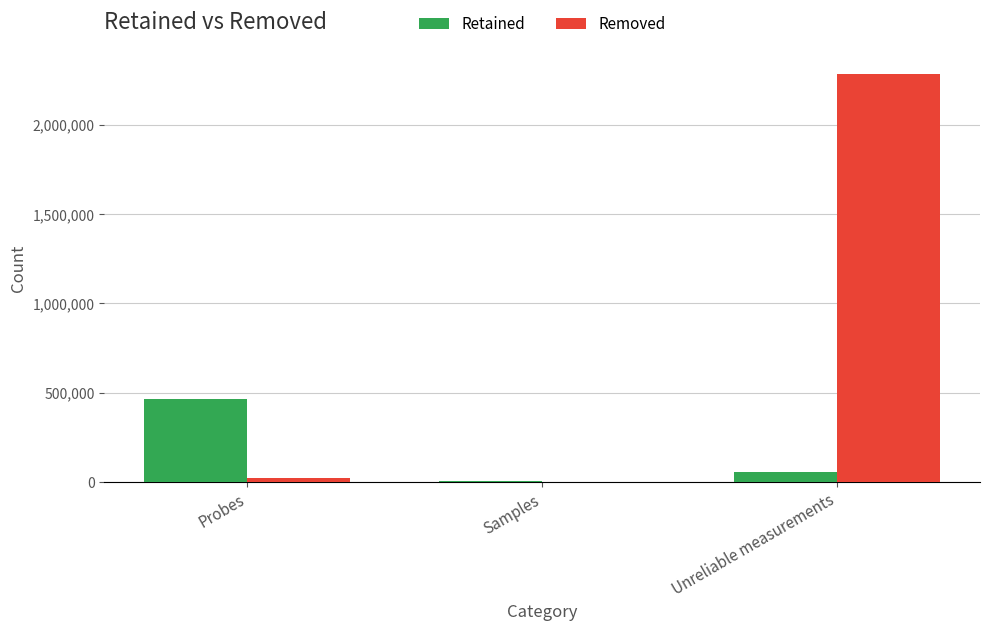

What is the total value across all series at Samples?

4034